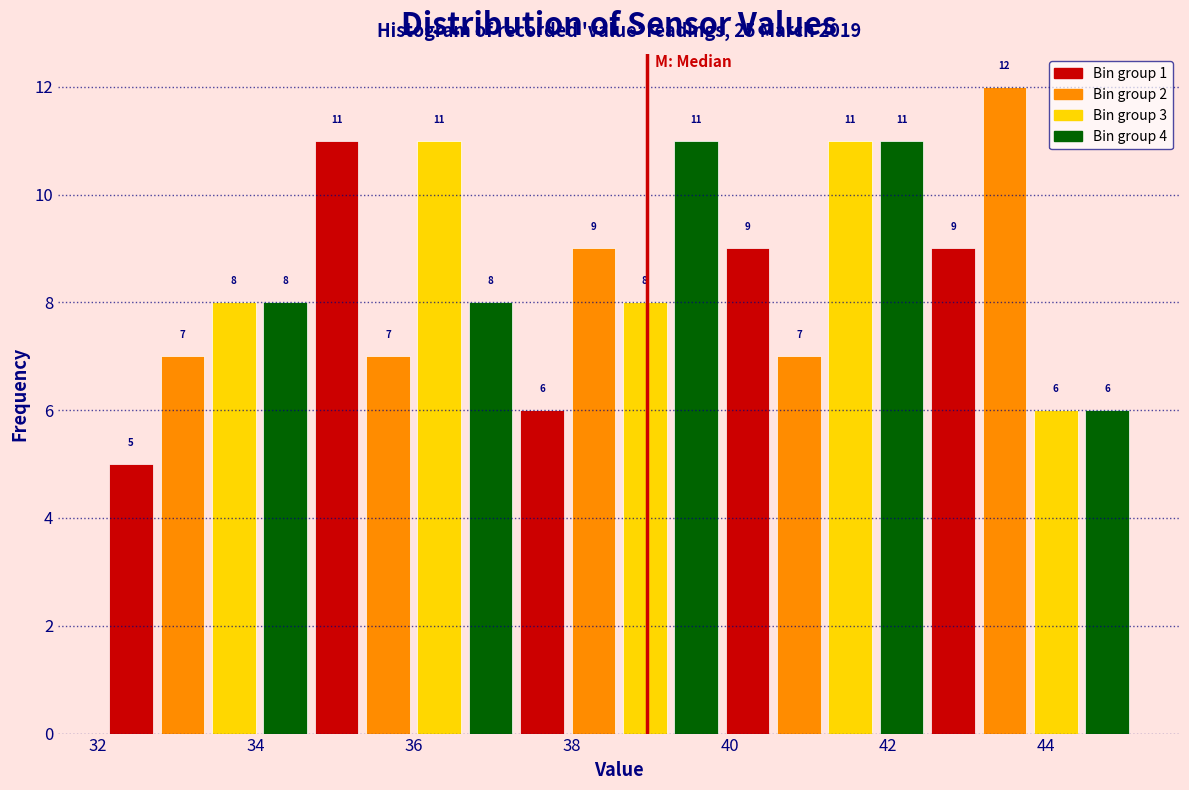

Read against the x-axis, roughly where is the centre of the tallest bar?

43.4